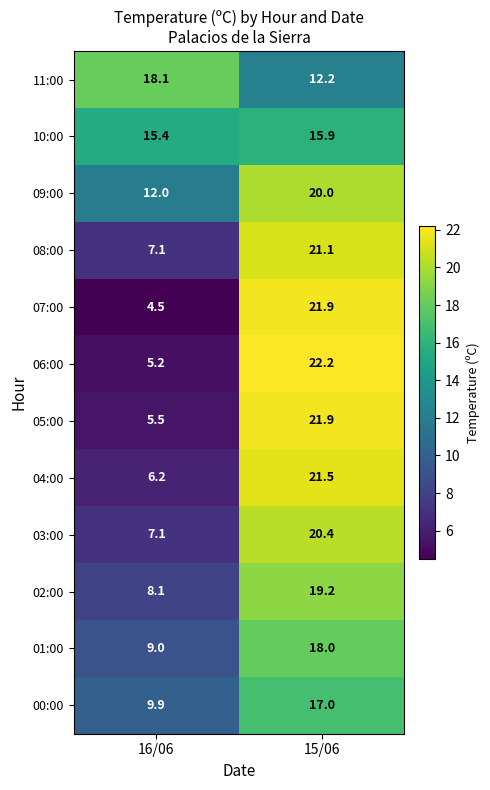

How many distinct data groups are displayed?

12